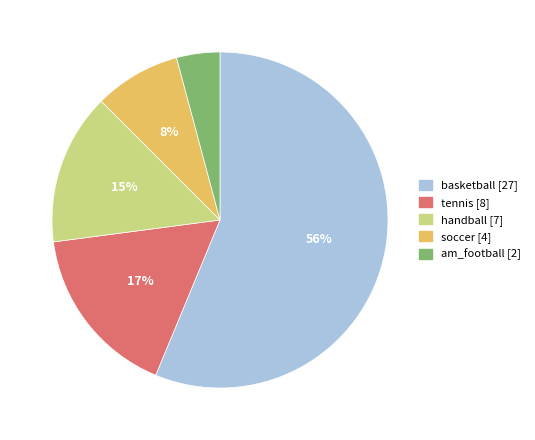

Is the sum of basketball and am_football greater than half?

Yes